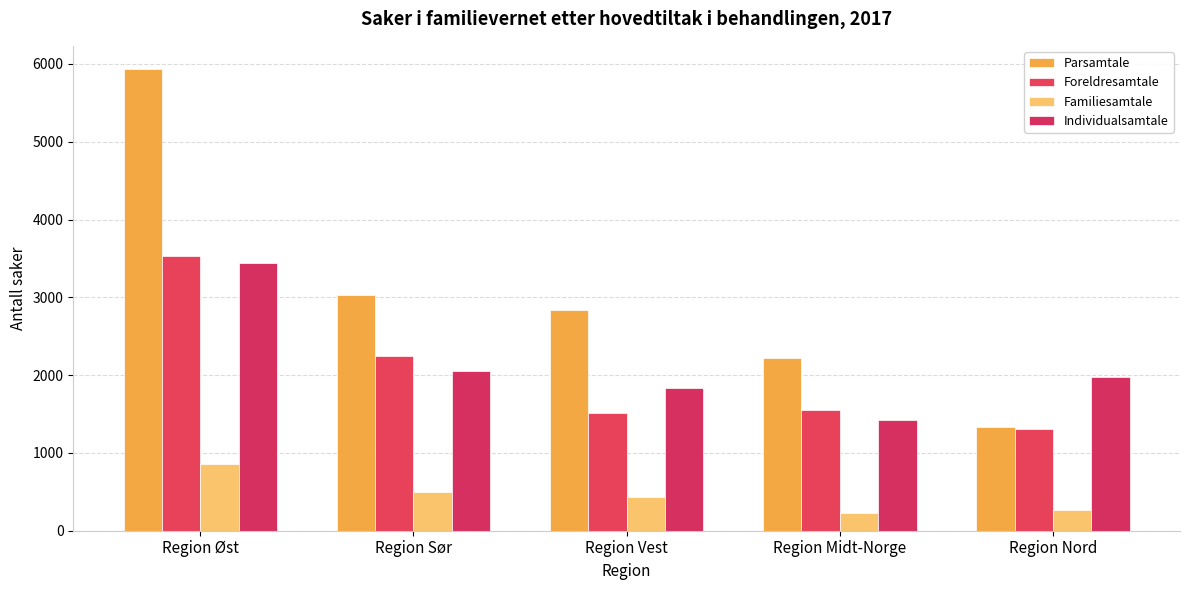

What value does the Foreldresamtale series have at Region Midt-Norge, to the nearest 10?

1550